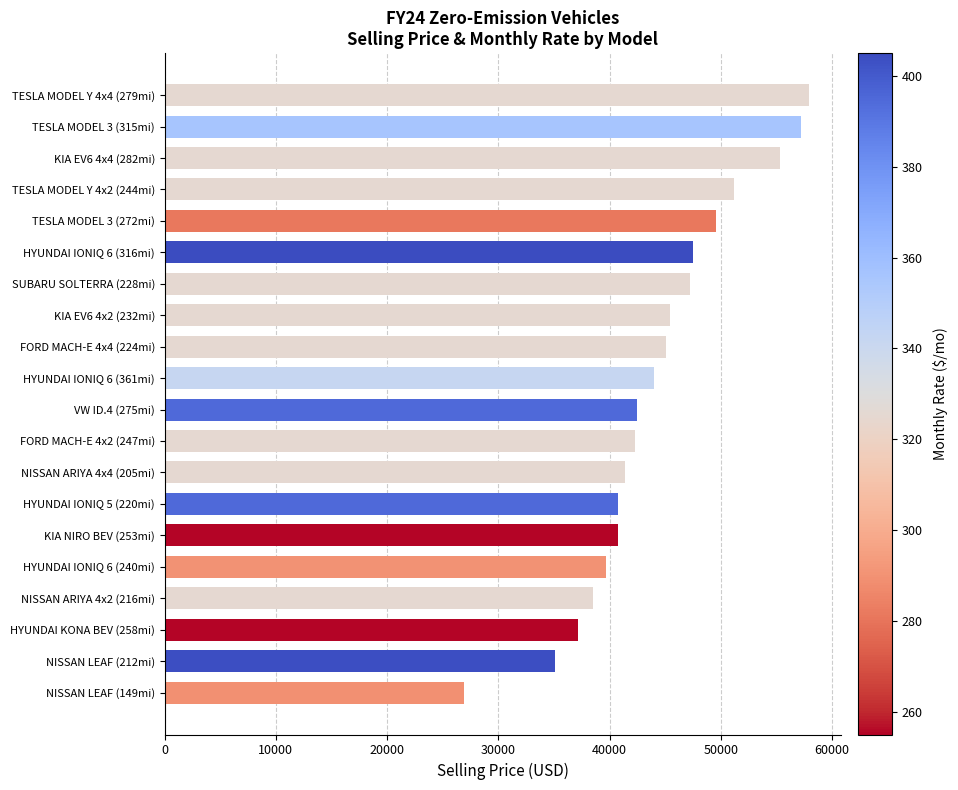

What value does the data have at FORD MACH-E 4x4 (224mi)?

45084.0